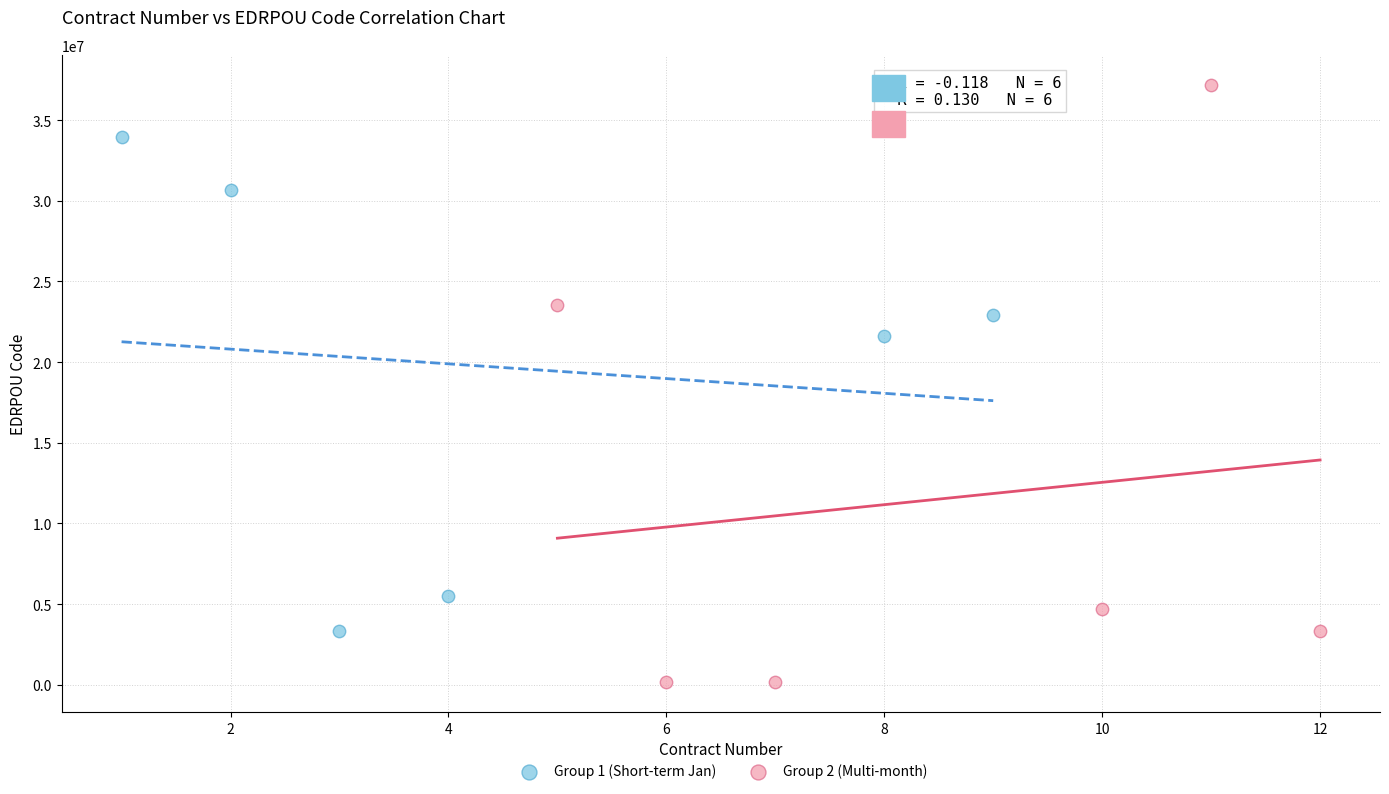

Which series contains the highest Y value?

Group 2 (Multi-month)